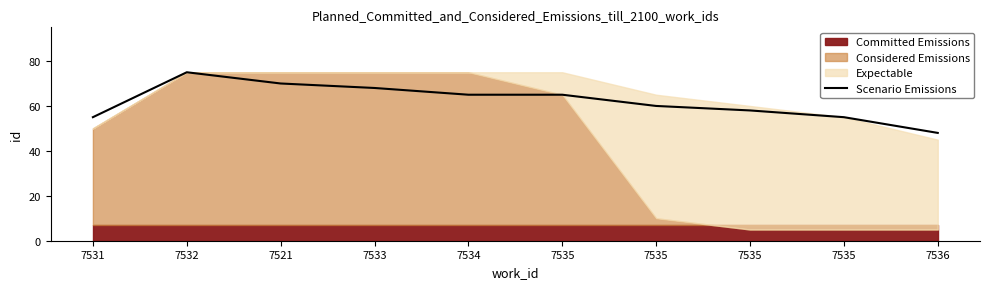

Rank the categories by value from highest to lowest.

7532, 7521, 7533, 7534, 7535, 7535, 7535, 7531, 7535, 7536